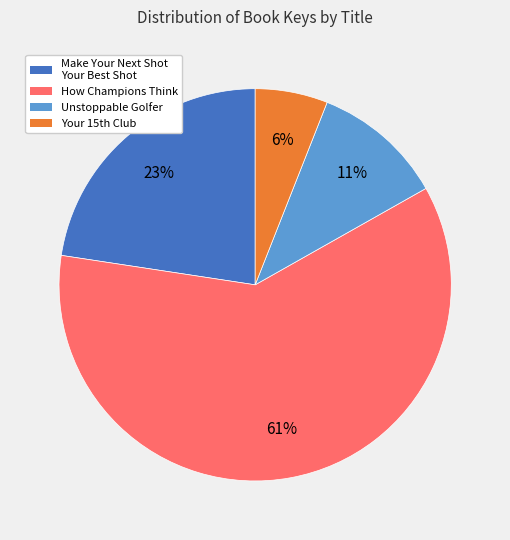

Is Unstoppable Golfer the majority of the pie?

No